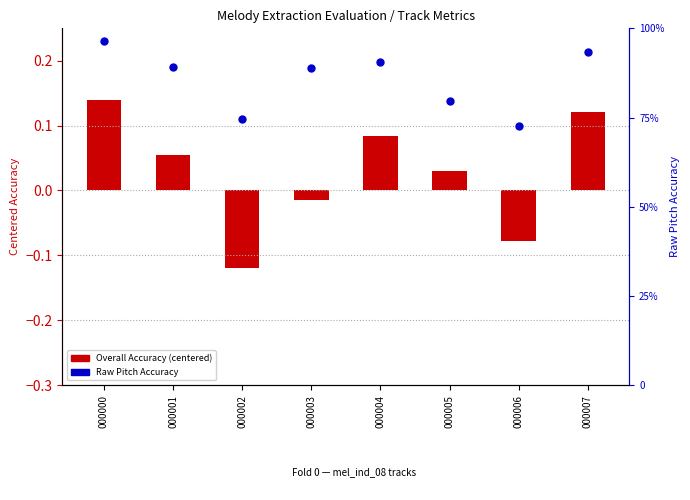

What are all the series names shown in the legend?

Overall Accuracy (centered), Raw Pitch Accuracy